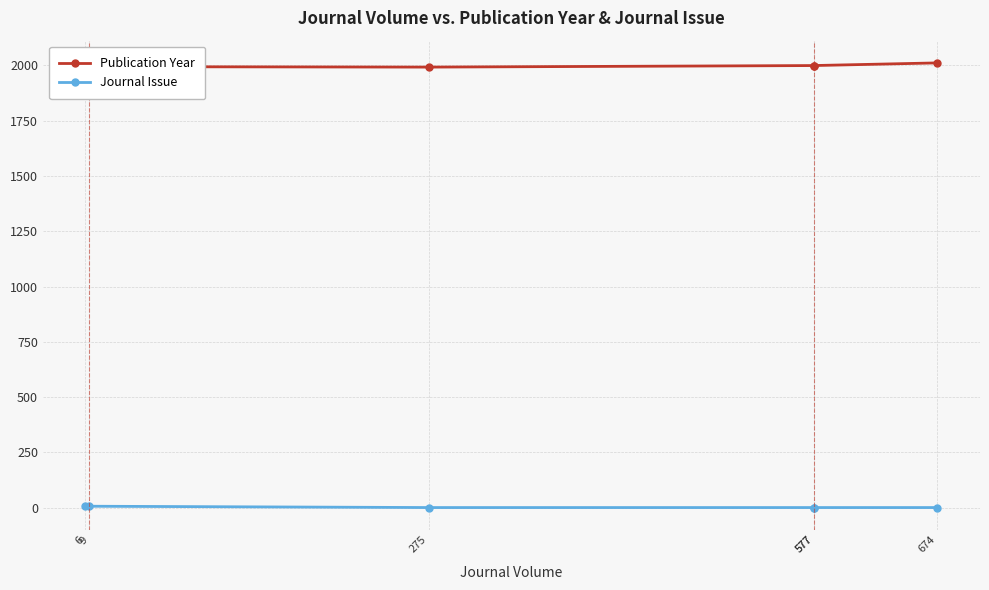

The Publication Year series shows 3039 at 577. True or false?

False